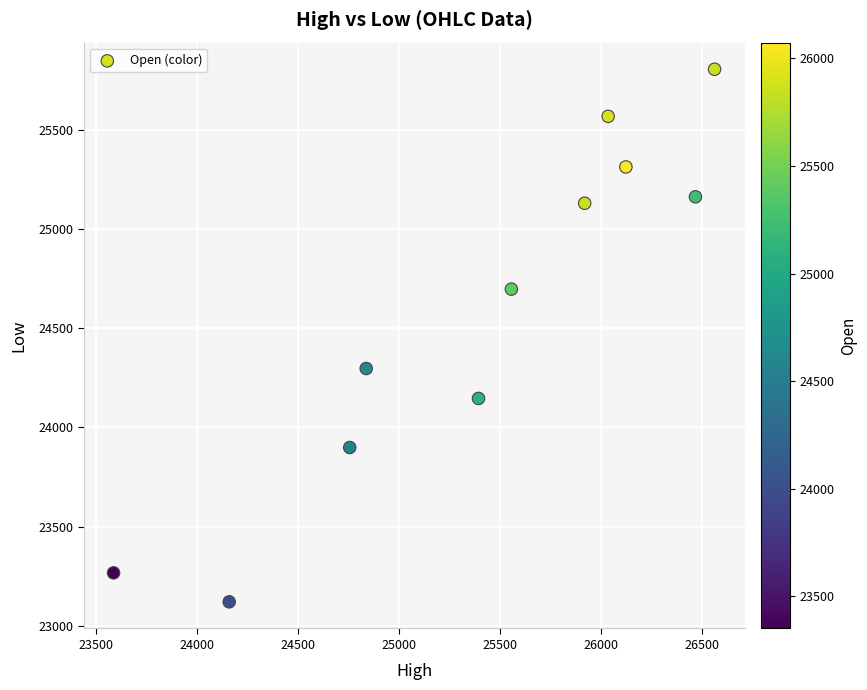

What is the average X value?

25398.5